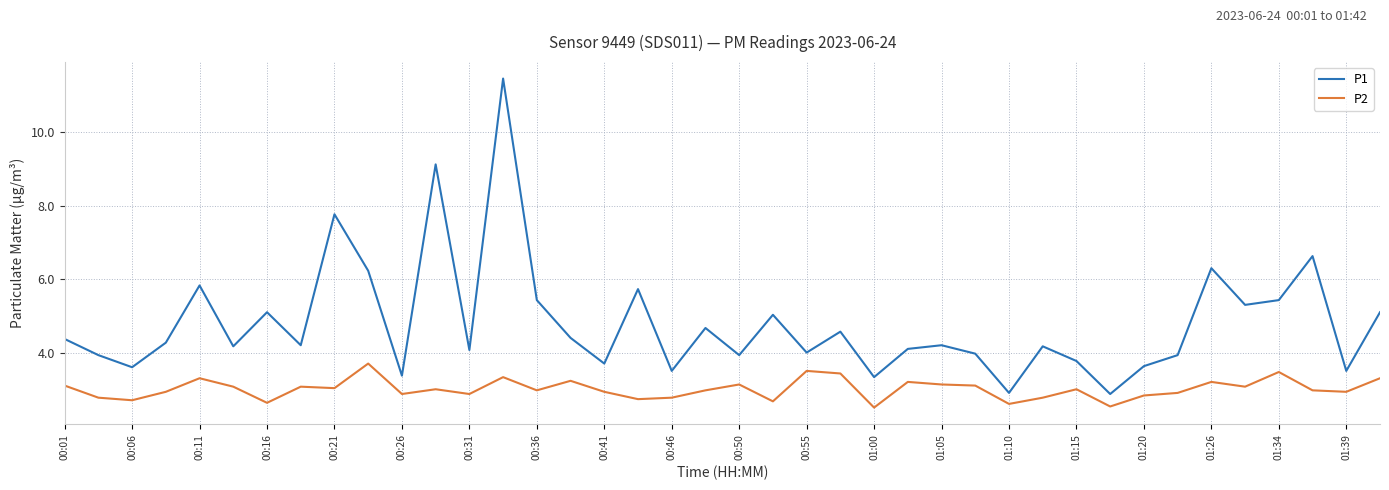

Which series has the widest spread of values?

P1